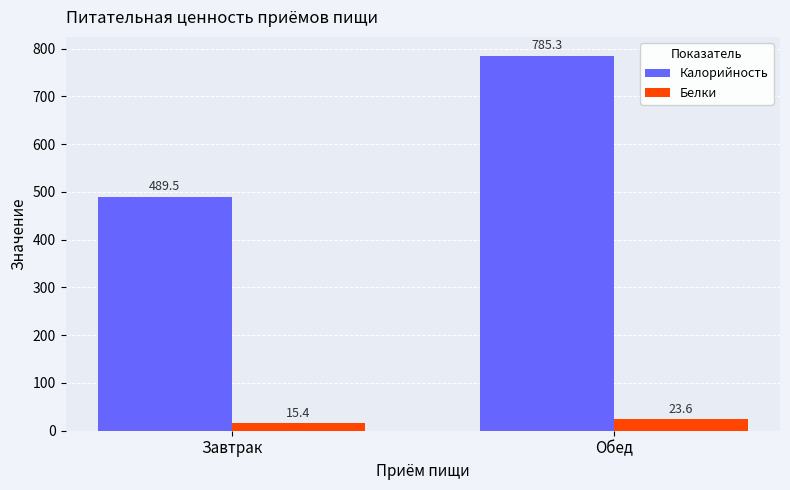

Which category has the lowest value across all series?

Завтрак